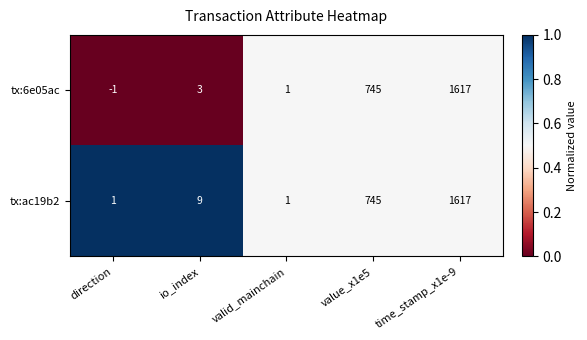

The value of tx:ac19b2 at direction is 2. True or false?

False